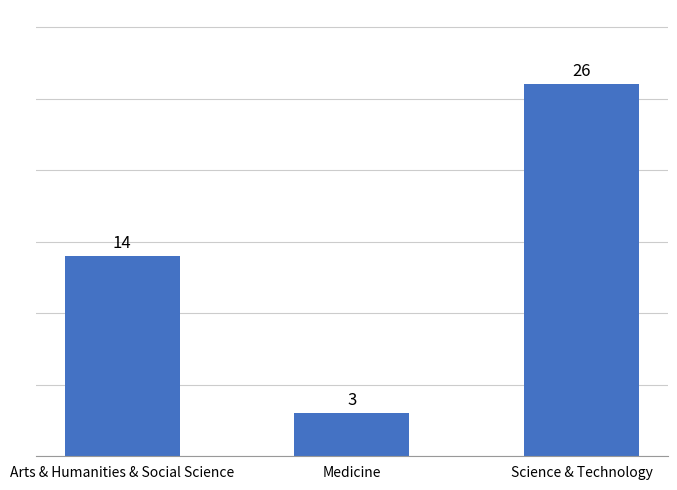

List the labels in order of value, smallest first.

Medicine, Arts & Humanities & Social Science, Science & Technology